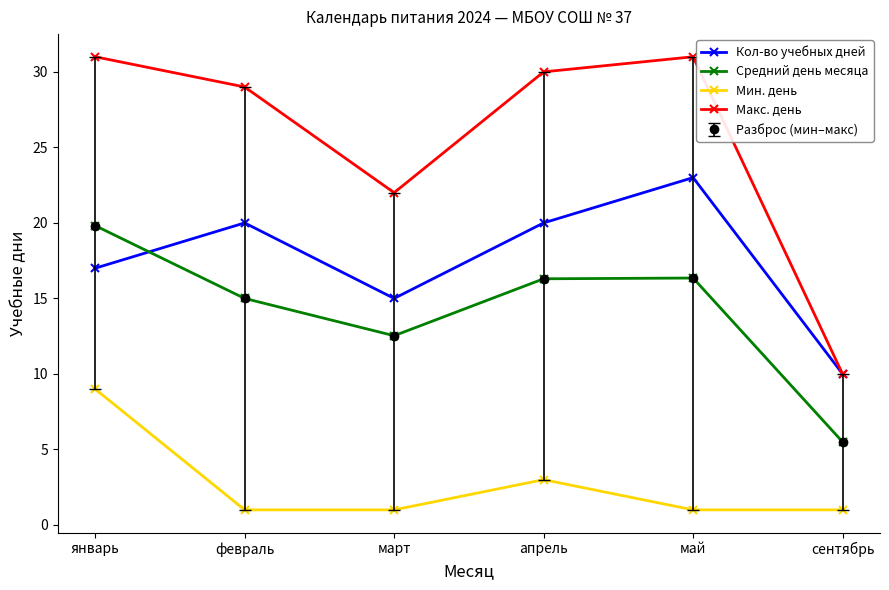

Between февраль and май, which is larger?

май